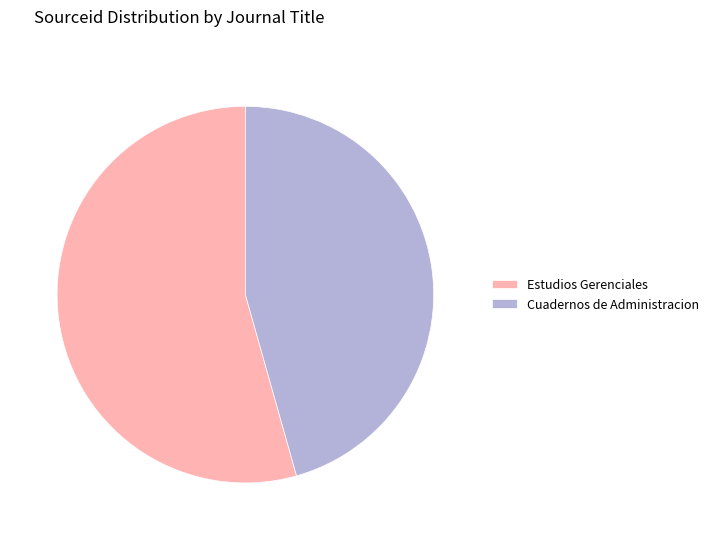

Combined, do Estudios Gerenciales and Cuadernos de Administracion account for over 50%?

Yes